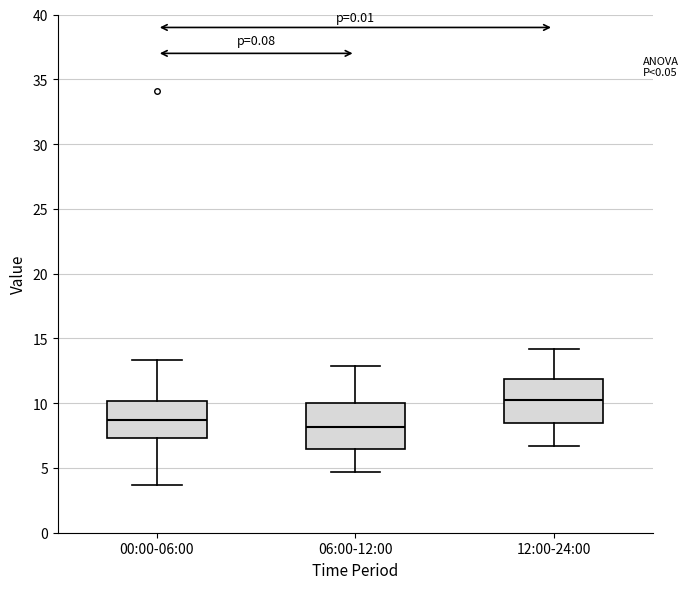

Reading left to right, transcribe this box plot: for each box, give where its median line is, the range the box spans, and where its two whiskers end, as read against the y-axis. The values are not printed on the chart, so give them approximately, as read against the axis.

00:00-06:00: median 8.5, box 7.5 to 10.0, whiskers 3.5 to 13.5
06:00-12:00: median 8.0, box 6.5 to 10.0, whiskers 4.5 to 13.0
12:00-24:00: median 10.5, box 8.5 to 12.0, whiskers 6.5 to 14.0